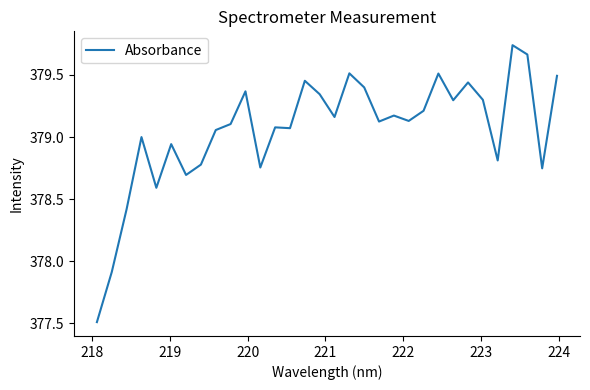

What is the smallest value displayed?

377.5